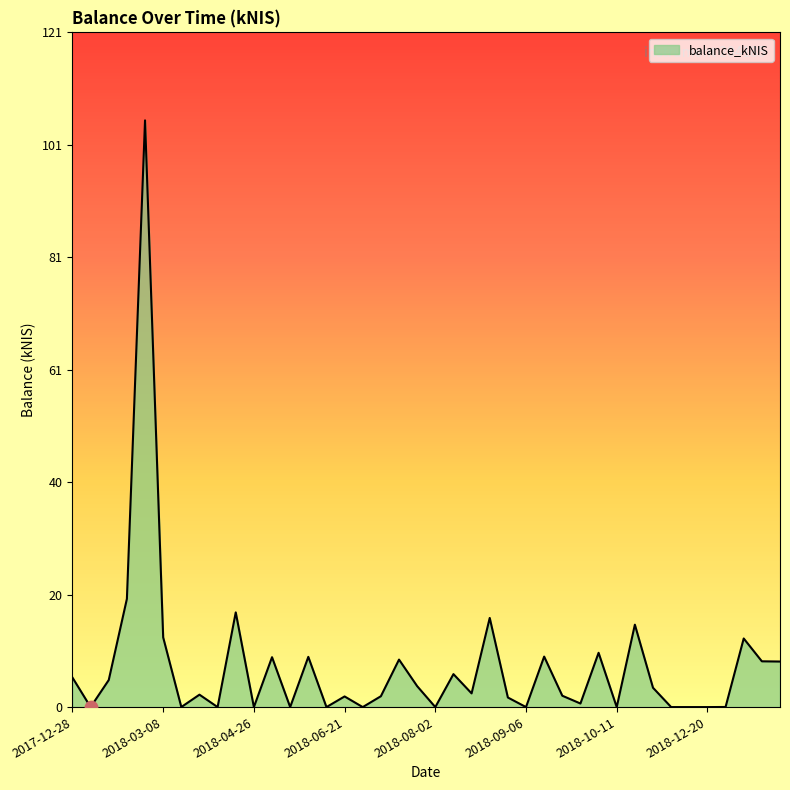

What is the greatest value displayed?

105.4